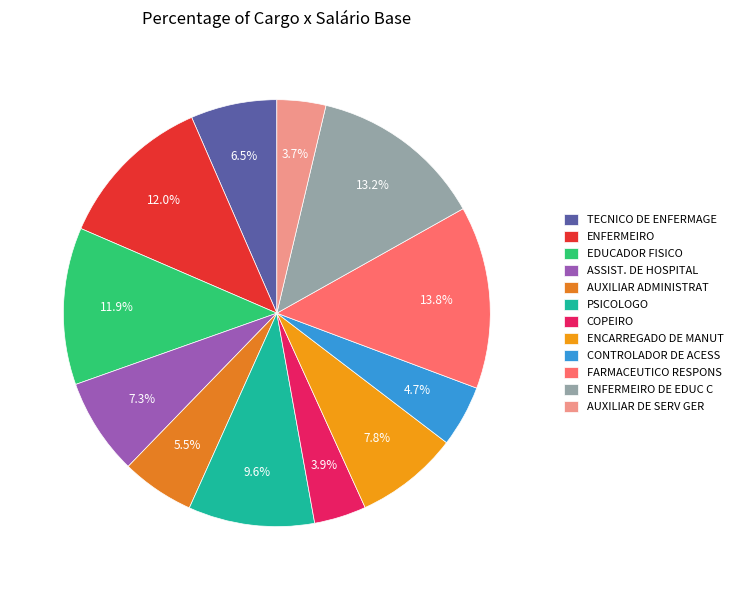

How many segments does this pie chart have?

12